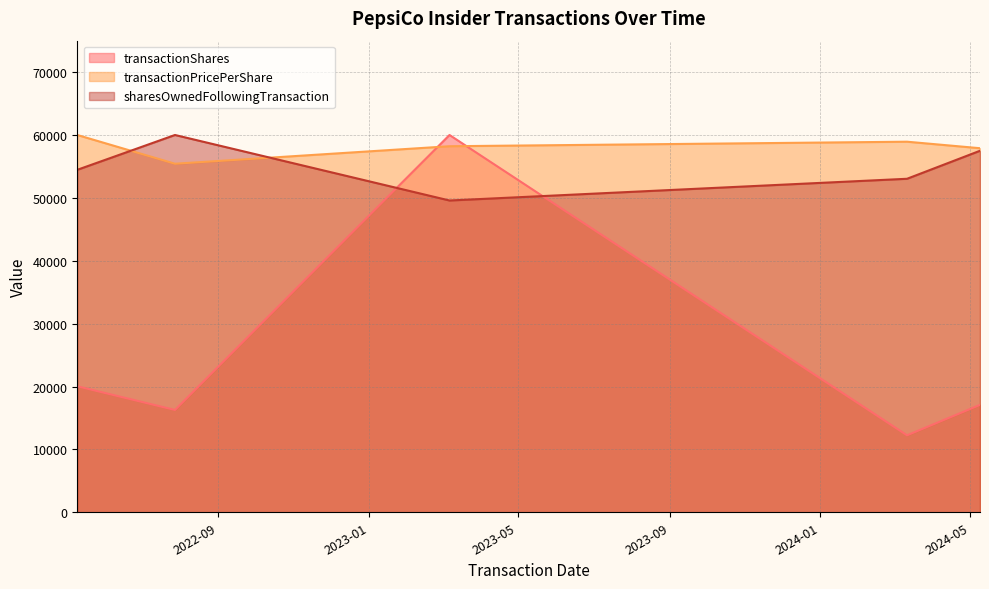

Where is transactionPricePerShare nearest to the value 57714?

2024-05-09